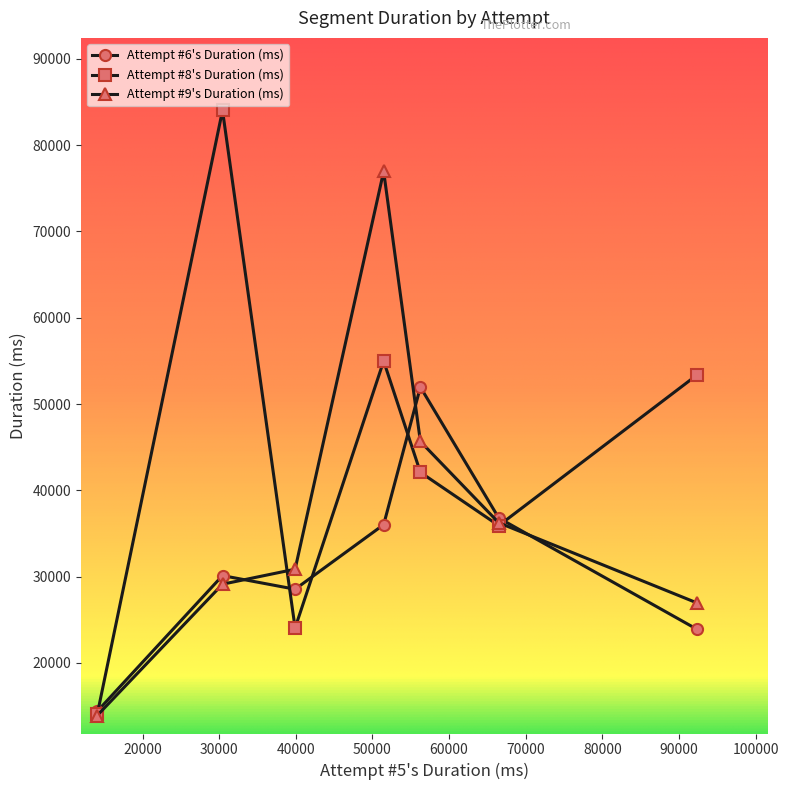

Which series has the widest spread of values?

Attempt #8's Duration (ms)